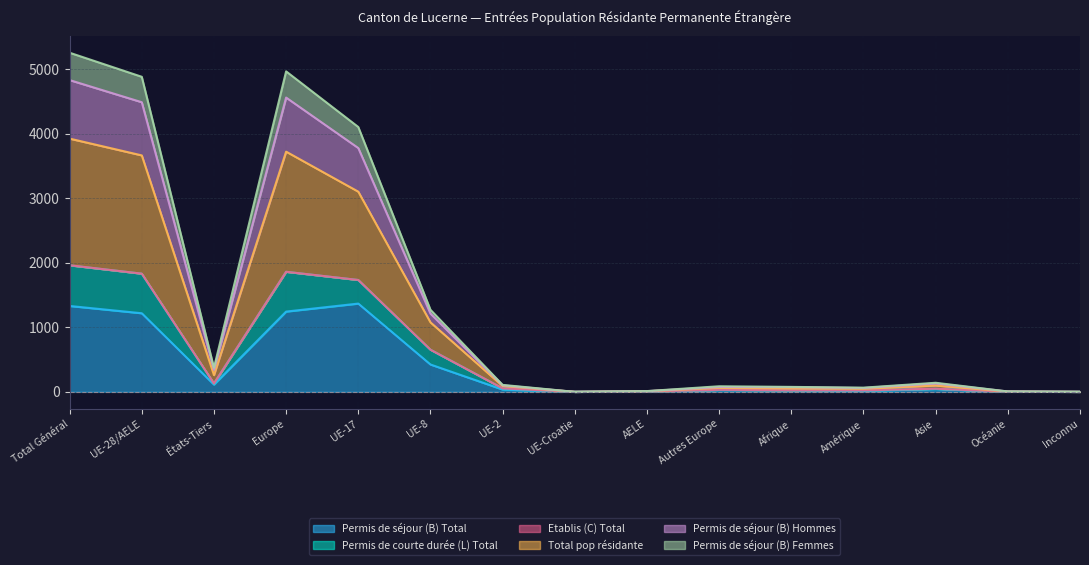

Where is Permis de séjour (B) Femmes nearest to the value 981?

UE-8